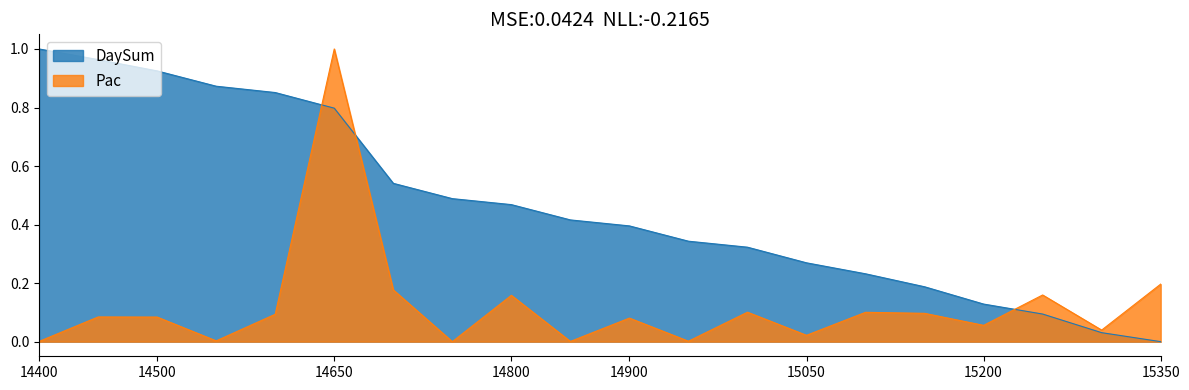

Which category has the highest value in the Pac series?

14650